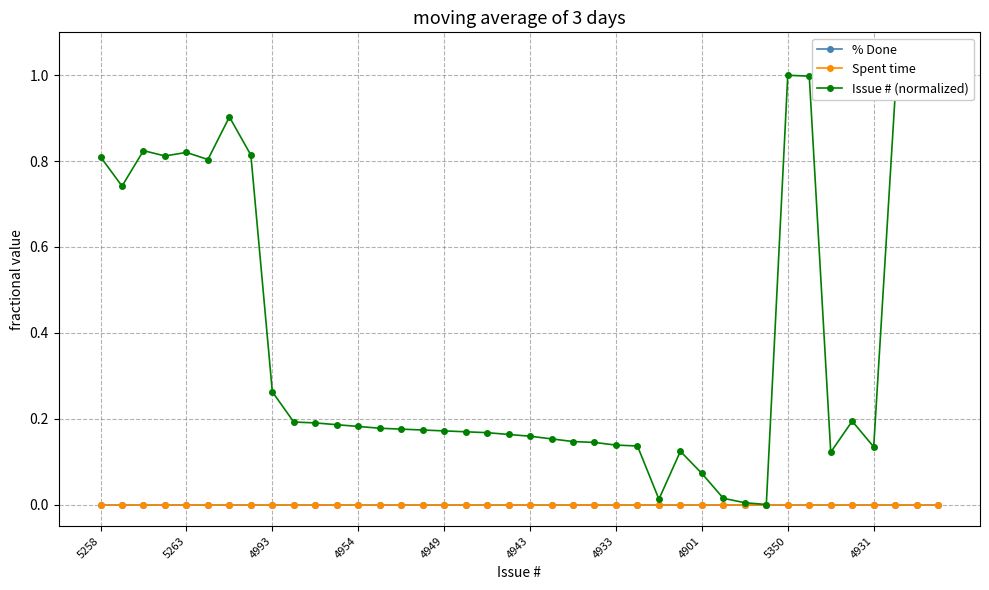

Is this an area chart (filled region under the line)?

No